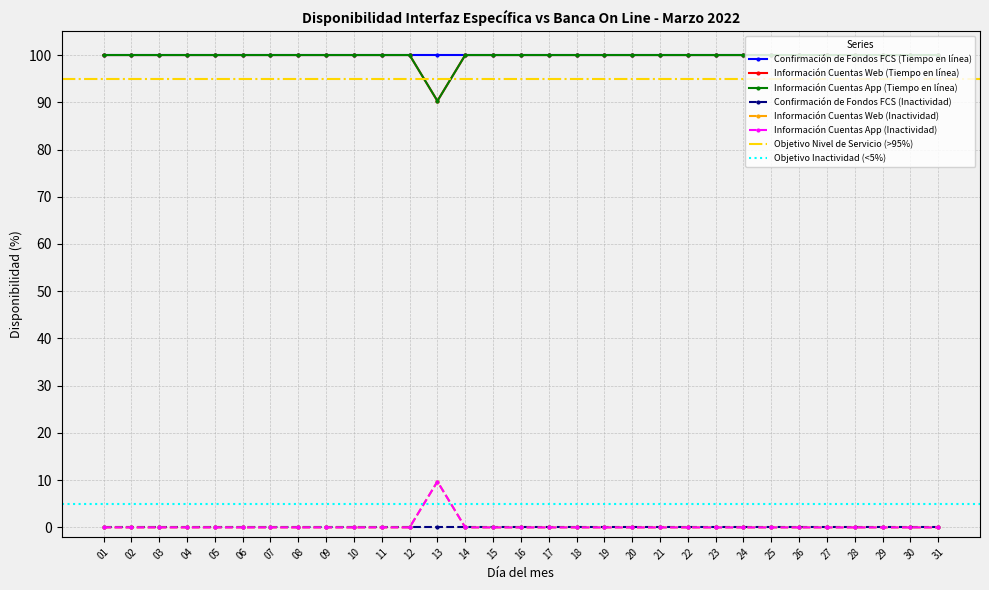

Between 03 and 09, which series saw the biggest shift?

Información Cuentas Web (Tiempo en línea)